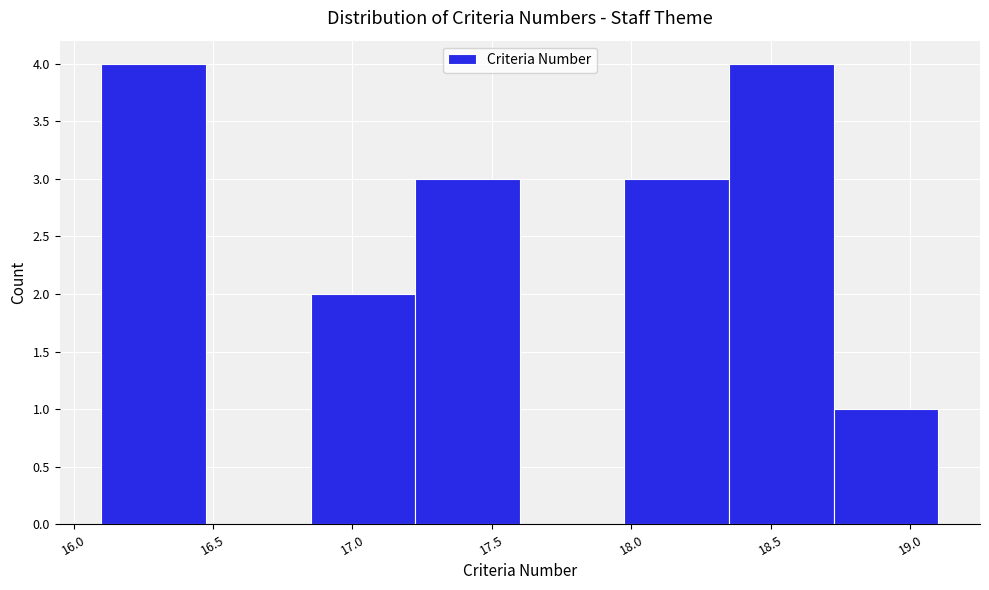

Reading left to right, list every bar in this chart as the range it spans on the x-axis followed by its height. Neither the bar edges nor the heights are printed on the chart, so give them approximately, as read against the axes.

16.100 to 16.475: 4
16.475 to 16.850: 0
16.850 to 17.225: 2
17.225 to 17.600: 3
17.600 to 17.975: 0
17.975 to 18.350: 3
18.350 to 18.725: 4
18.725 to 19.100: 1